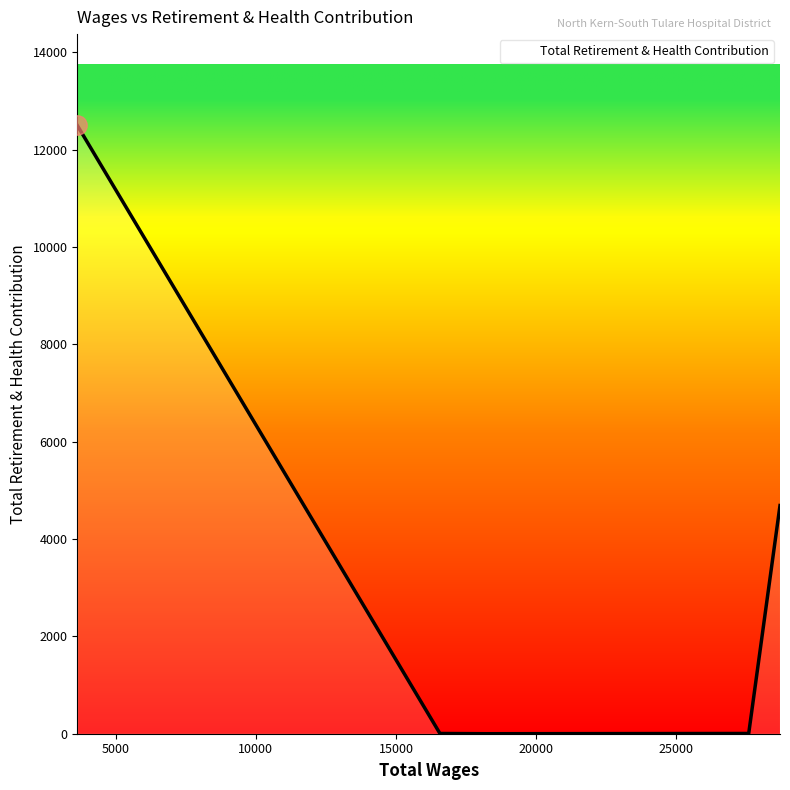

What is the maximum value shown in the chart?

12496